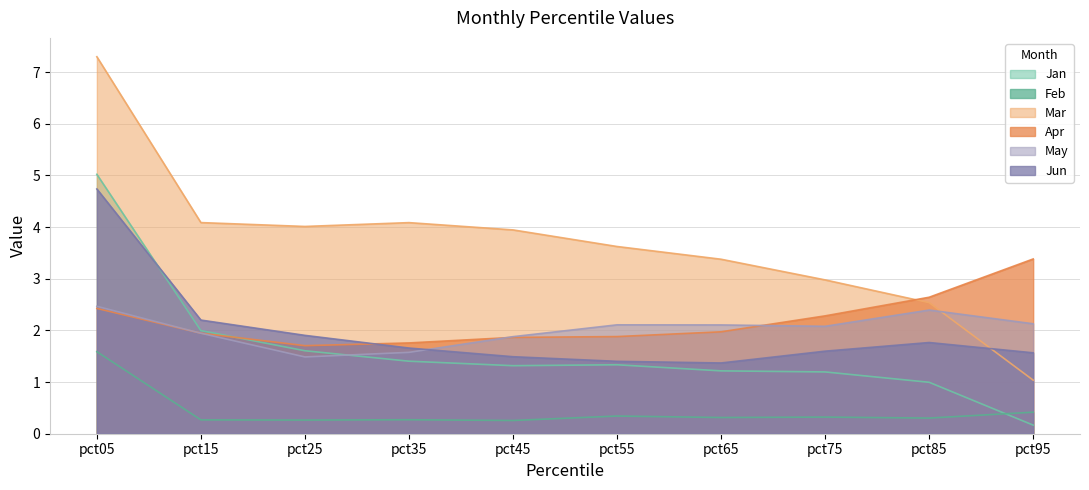

Between which two adjacent categories do Apr and Jun first intersect?

pct25 and pct35